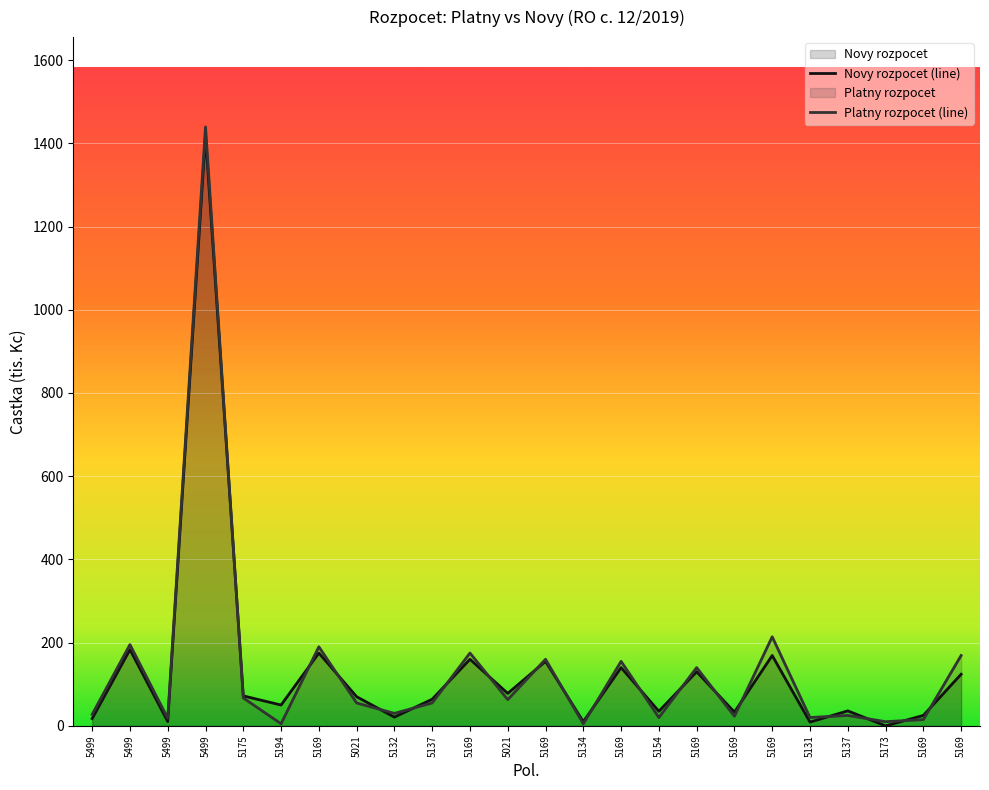

What is the label of the 12th point from the right?

5169